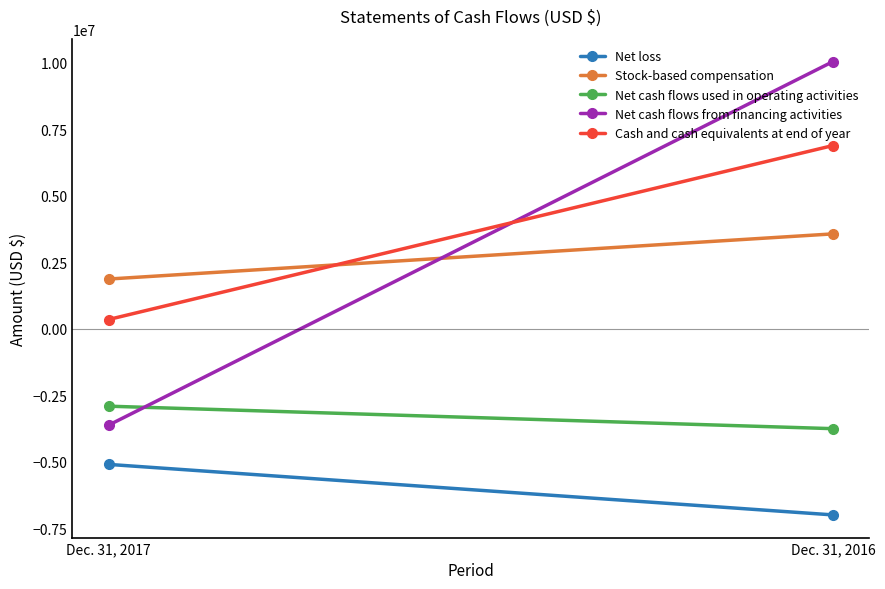

How many lines are shown in the chart?

5